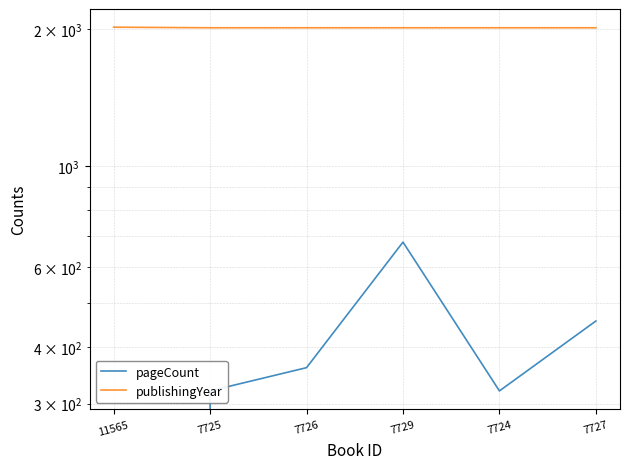

Reading right to left, transcribe all the data shown in this chart.

pageCount: 456	320	680	360	320	0
publishingYear: 2014	2014	2014	2014	2014	2020